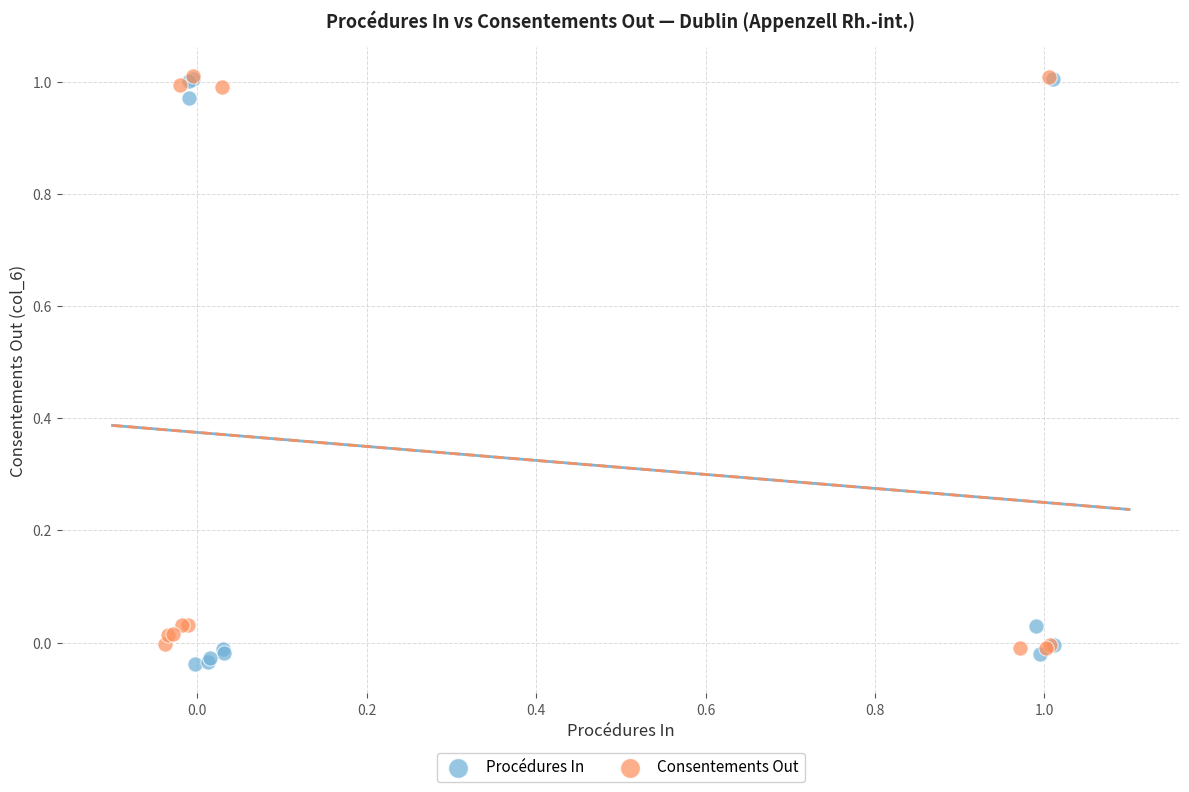

Which series has the widest spread of Y values?

Procédures In